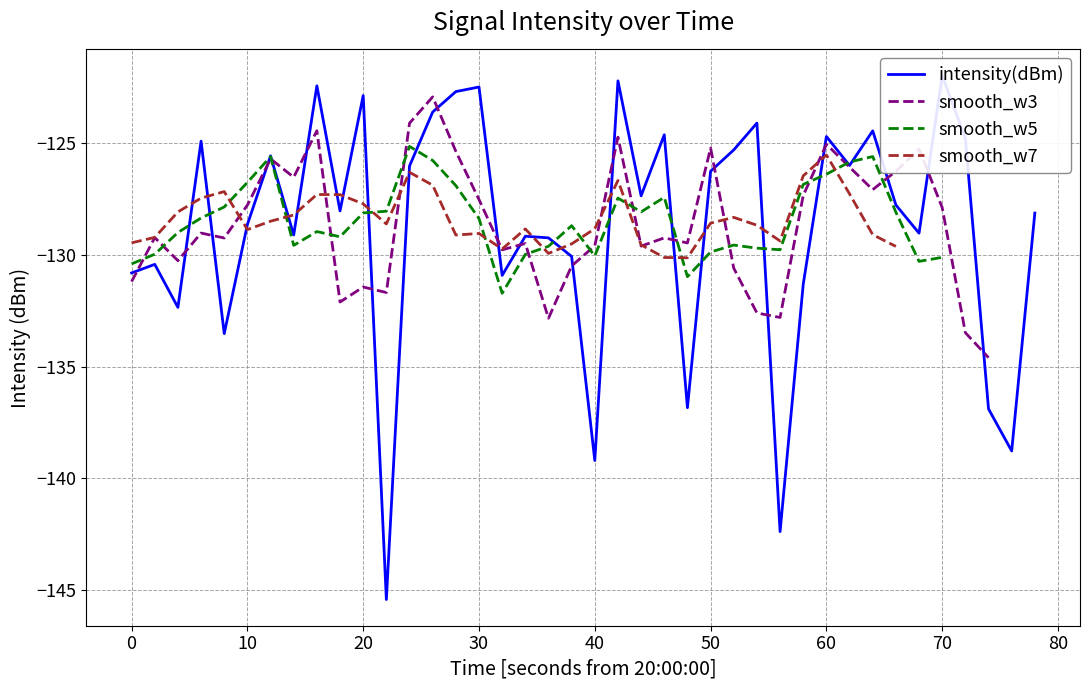

What is the difference between the maximum and minimum values?

23.5